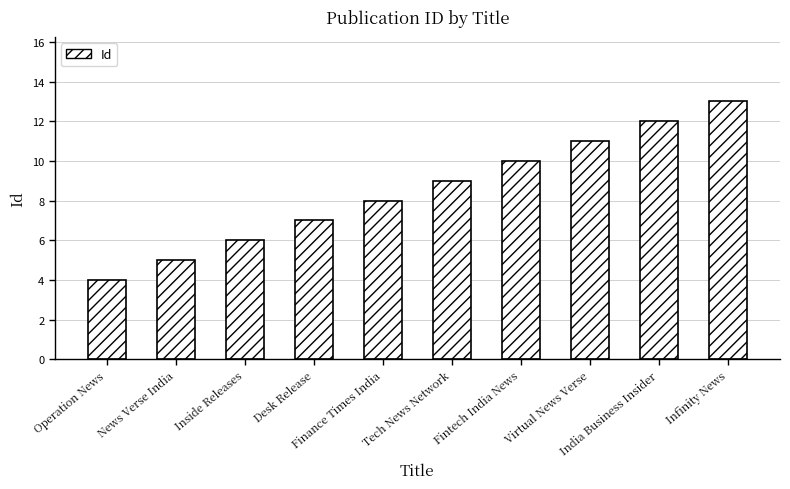

Count the number of categories in the chart.

10